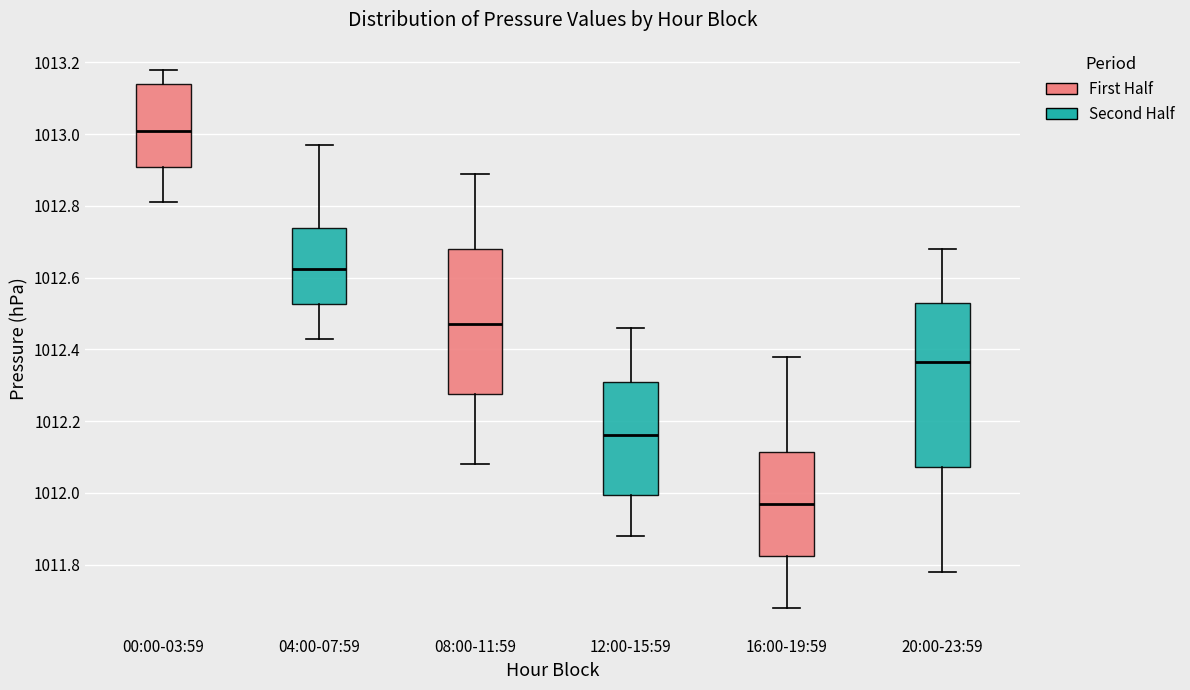

Which box is the tallest, from its lower edge to its upper edge?

20:00-23:59